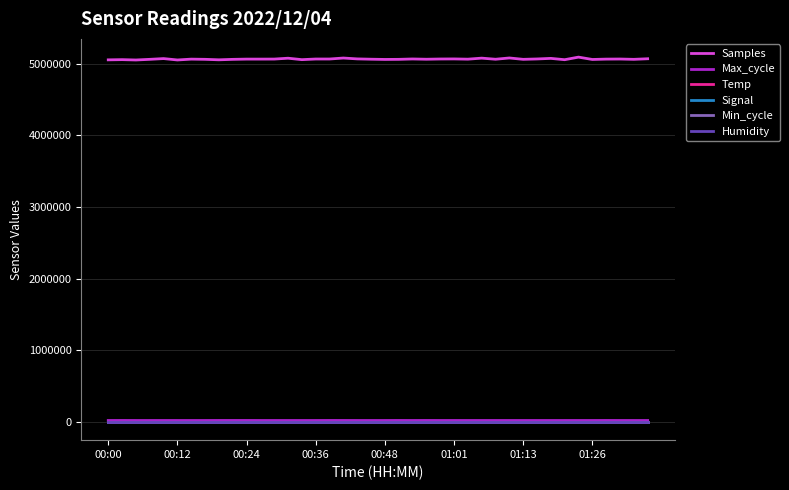

Which series has the largest range (max minus min)?

Samples